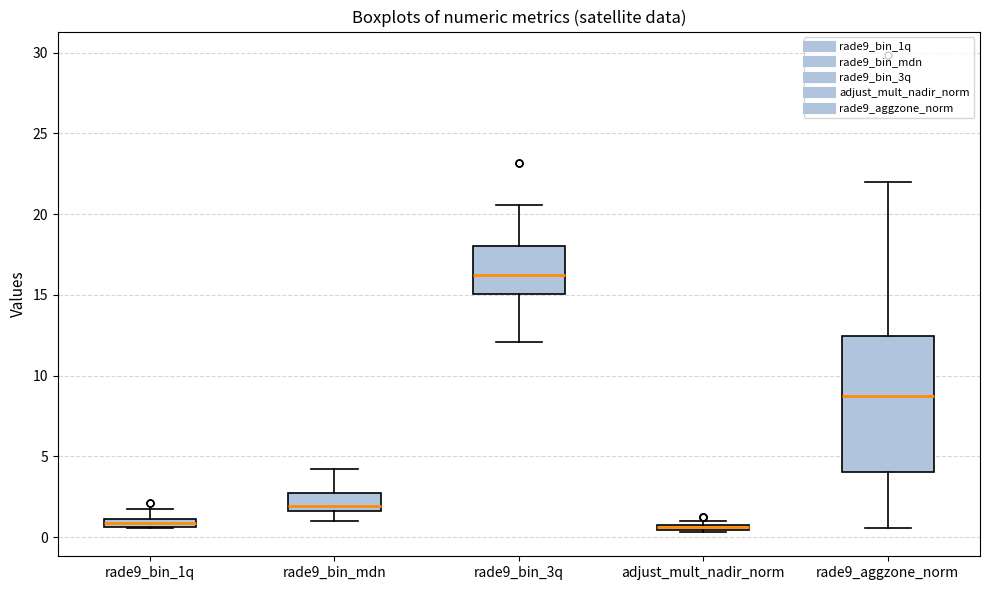

Which box is the tallest, from its lower edge to its upper edge?

rade9_aggzone_norm